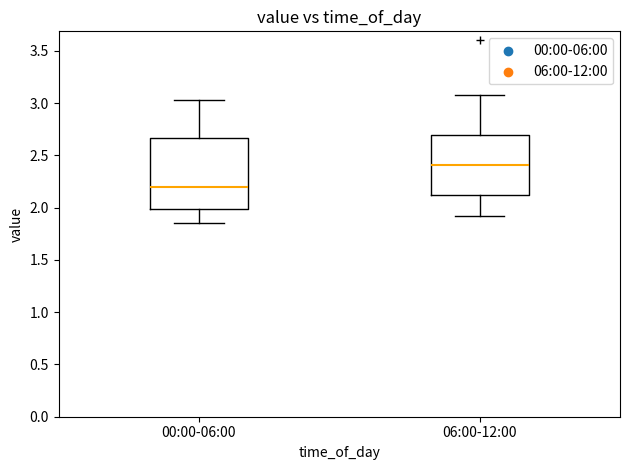

Reading left to right, read every box against the y-axis: the position of its median line, the range the box covers, and the ends of its whiskers. The values are not printed on the chart, so give them approximately, as read against the axis.

00:00-06:00: median 2.20, box 2.00 to 2.65, whiskers 1.85 to 3.05
06:00-12:00: median 2.40, box 2.10 to 2.70, whiskers 1.90 to 3.10